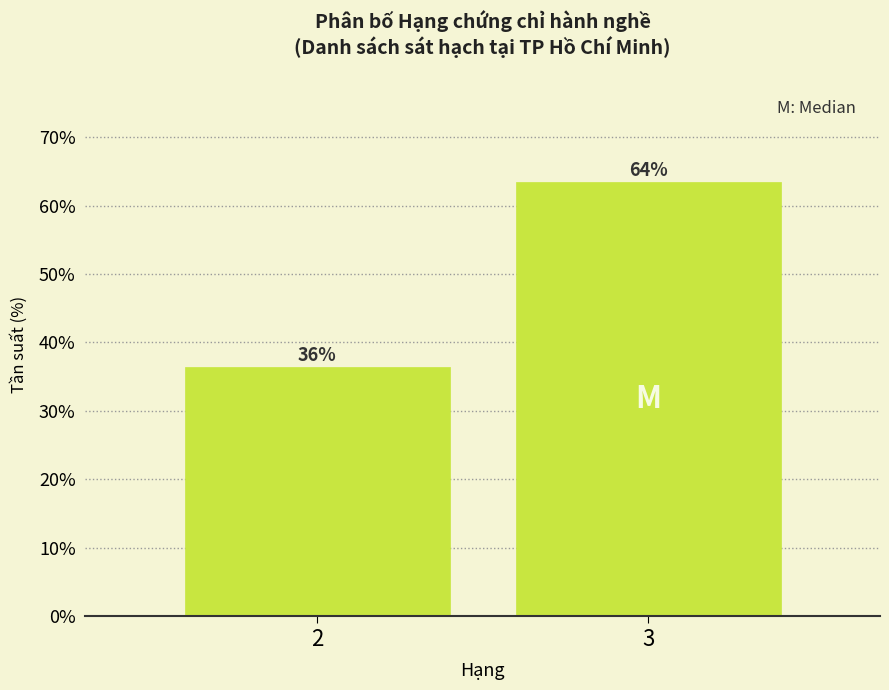

How many bars are there in total?

2